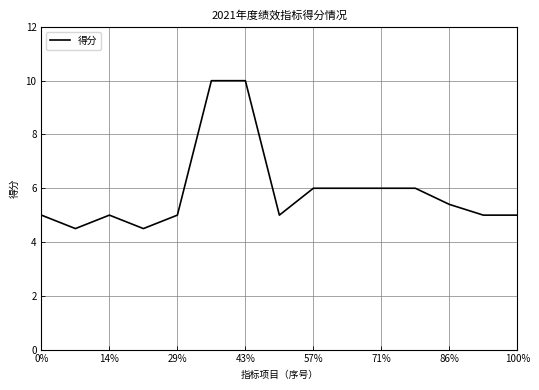

What is the difference between the maximum and minimum values?

5.5